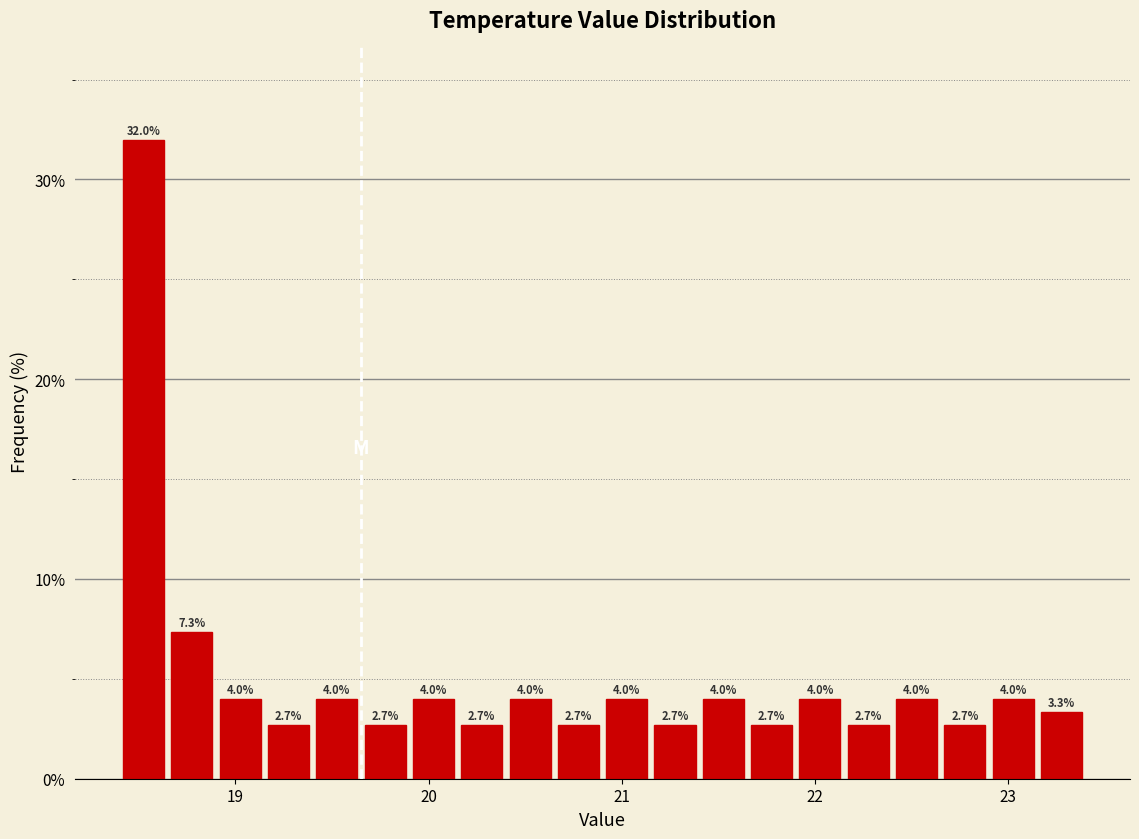

Read against the x-axis, roughly where is the centre of the tallest bar?

18.5